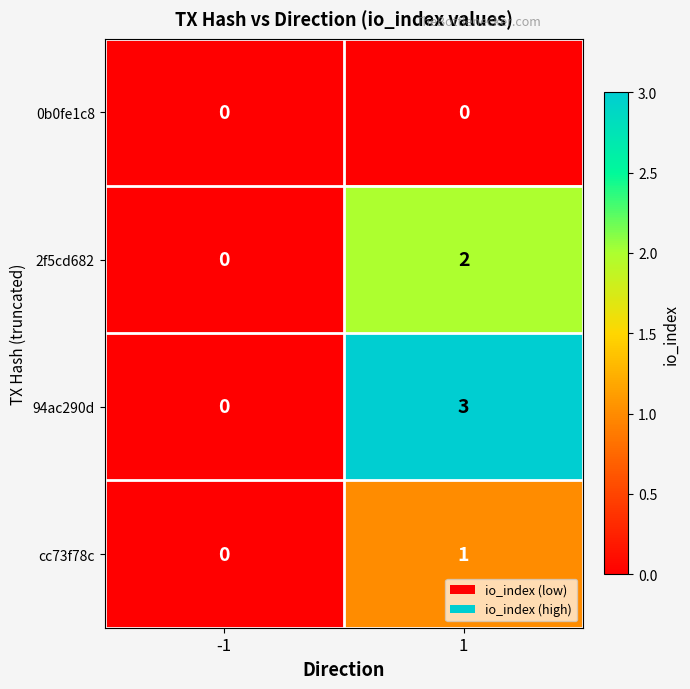

What is the difference between the 94ac290d values at 1 and -1?

3